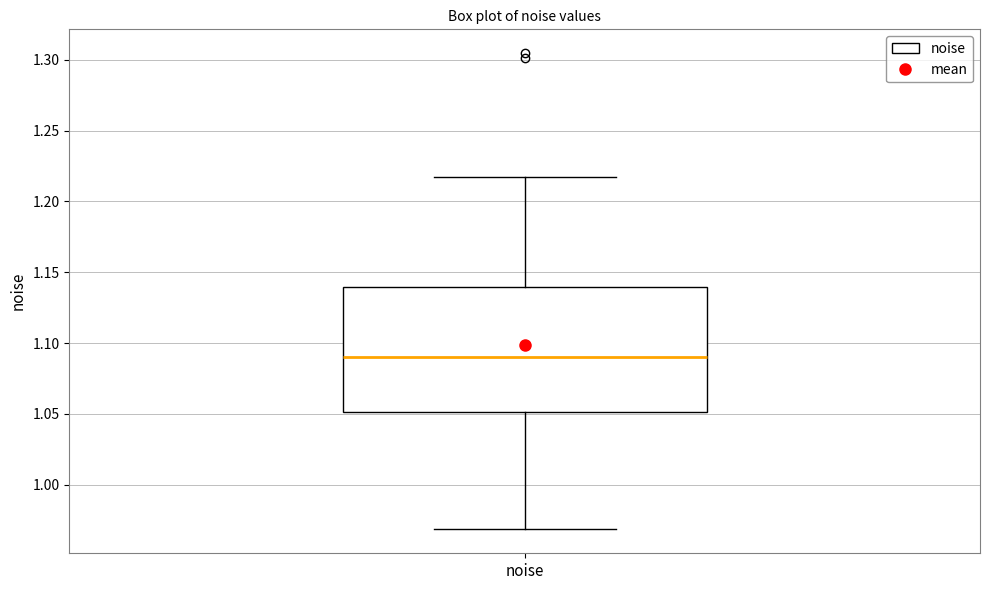

Where does the median line of the box for noise sit on the y-axis? The values are not printed on the chart, so give them approximately, as read against the axis.

1.090